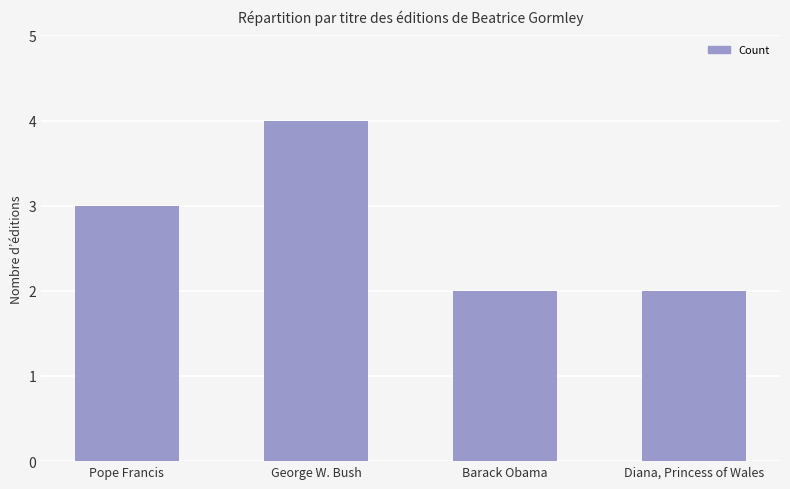

How many bars are there in total?

4